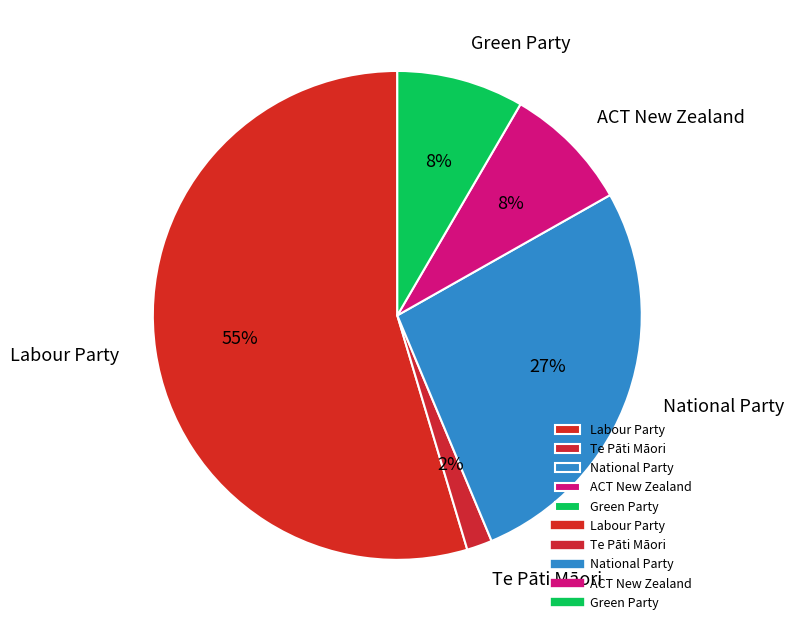

To the nearest percent, what is the difference between the largest and smallest slice percentages?

53%